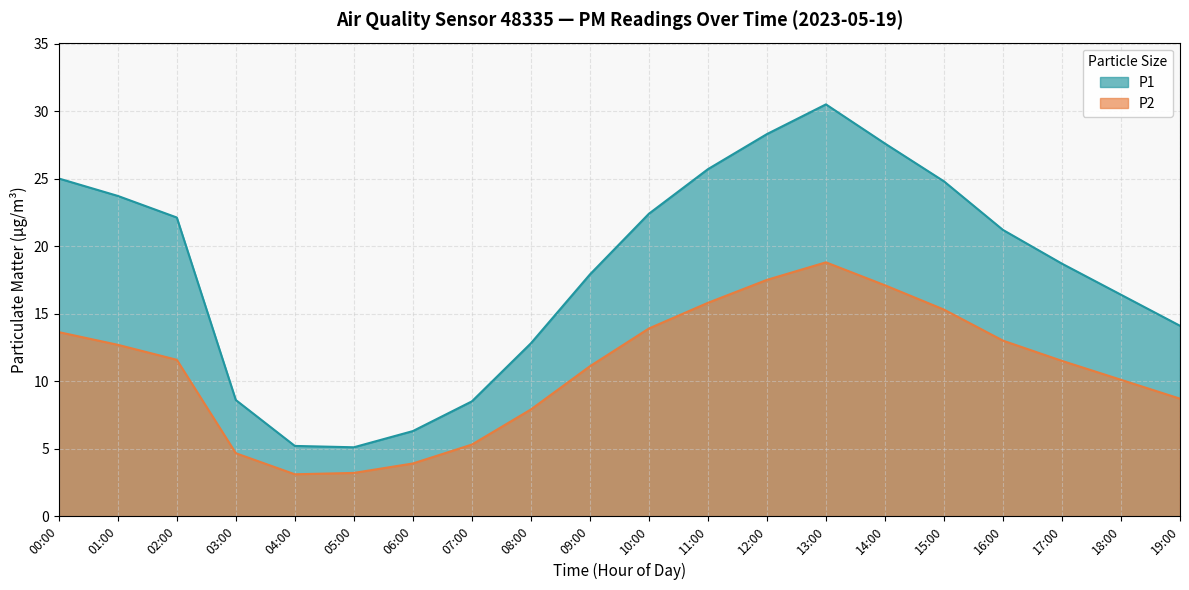

What is the label of the 16th point from the right?

04:00